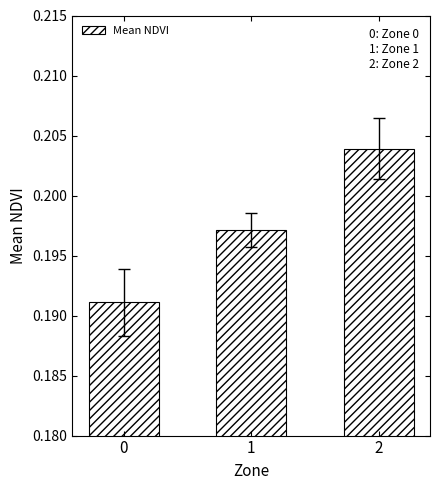

How many bars are there in total?

3